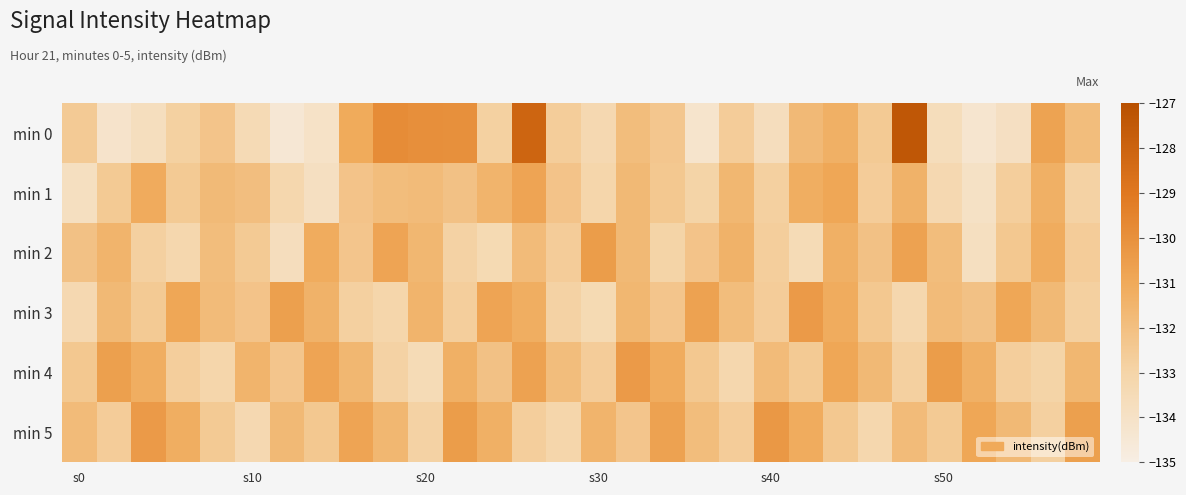

Reading left to right, what are all the values shown in this chart?

min 0: -132.5	-134.2	-133.7	-132.8	-132.2	-133.5	-134.5	-134.0	-131.0	-129.8	-129.9	-130.0	-132.8	-128.1	-132.7	-133.3	-131.9	-132.3	-134.2	-132.6	-133.7	-131.7	-131.3	-132.5	-127.4	-133.6	-134.3	-133.9	-130.7	-131.9
min 1: -133.8	-132.5	-131.1	-132.5	-131.8	-131.9	-133.2	-133.8	-132.2	-131.9	-131.8	-132.1	-131.5	-130.8	-132.2	-133.1	-131.7	-132.4	-133.0	-131.6	-132.8	-131.2	-130.9	-132.6	-131.4	-133.3	-134.0	-132.7	-131.3	-132.9
min 2: -132.1	-131.5	-132.8	-133.2	-131.9	-132.5	-133.7	-131.1	-132.3	-130.8	-131.6	-132.9	-133.4	-131.8	-132.6	-130.5	-131.7	-133.0	-132.2	-131.4	-132.7	-133.5	-131.3	-132.1	-130.7	-131.9	-133.8	-132.4	-131.1	-132.6
min 3: -133.3	-131.7	-132.5	-130.9	-131.8	-132.2	-130.6	-131.4	-132.8	-133.1	-131.5	-132.7	-130.8	-131.2	-132.9	-133.4	-131.6	-132.3	-130.7	-131.9	-132.6	-130.4	-131.1	-132.4	-133.2	-131.8	-132.1	-130.9	-131.7	-132.8
min 4: -132.4	-130.6	-131.2	-132.7	-133.1	-131.5	-132.3	-130.8	-131.6	-132.9	-133.5	-131.3	-132.1	-130.7	-131.9	-132.6	-130.4	-131.1	-132.4	-133.2	-131.8	-132.5	-130.9	-131.7	-132.8	-130.5	-131.3	-132.7	-133.0	-131.6
min 5: -131.8	-132.6	-130.4	-131.2	-132.5	-133.3	-131.7	-132.4	-130.8	-131.6	-132.9	-130.5	-131.3	-132.7	-133.1	-131.5	-132.3	-130.7	-131.9	-132.6	-130.3	-131.1	-132.4	-133.2	-131.8	-132.5	-130.9	-131.7	-132.8	-130.6